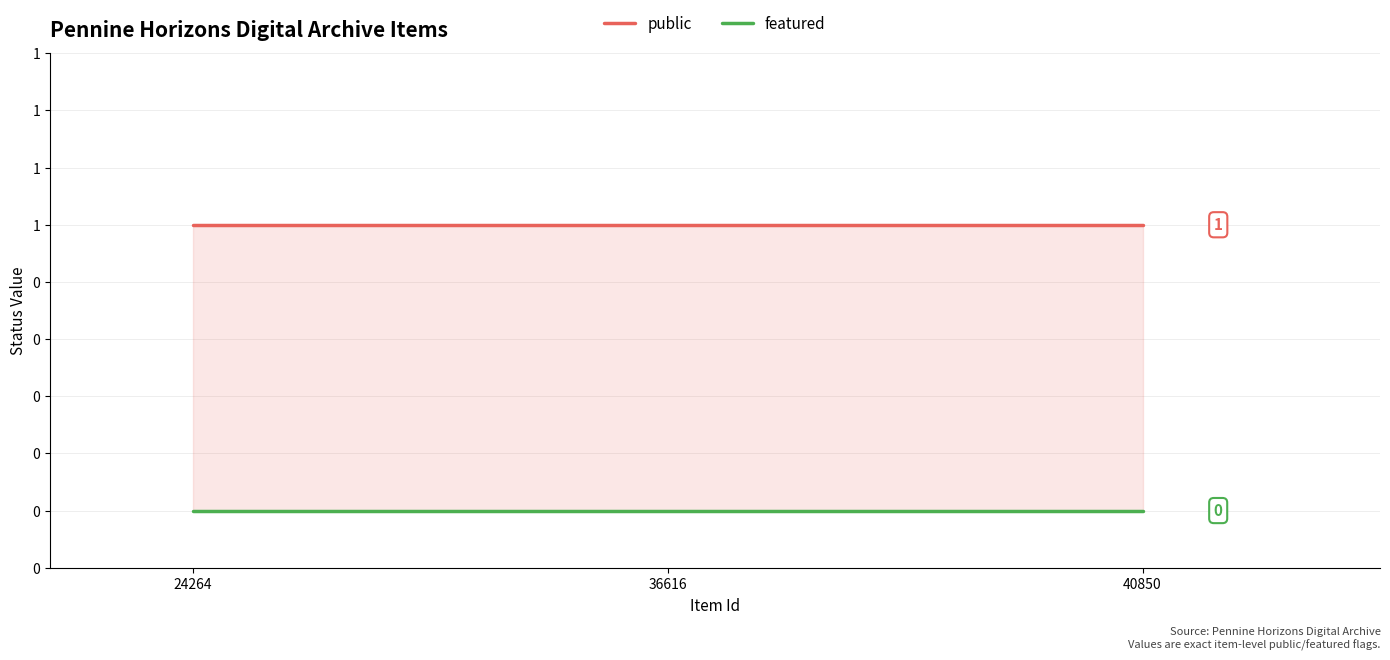

Which series has the largest range (max minus min)?

public